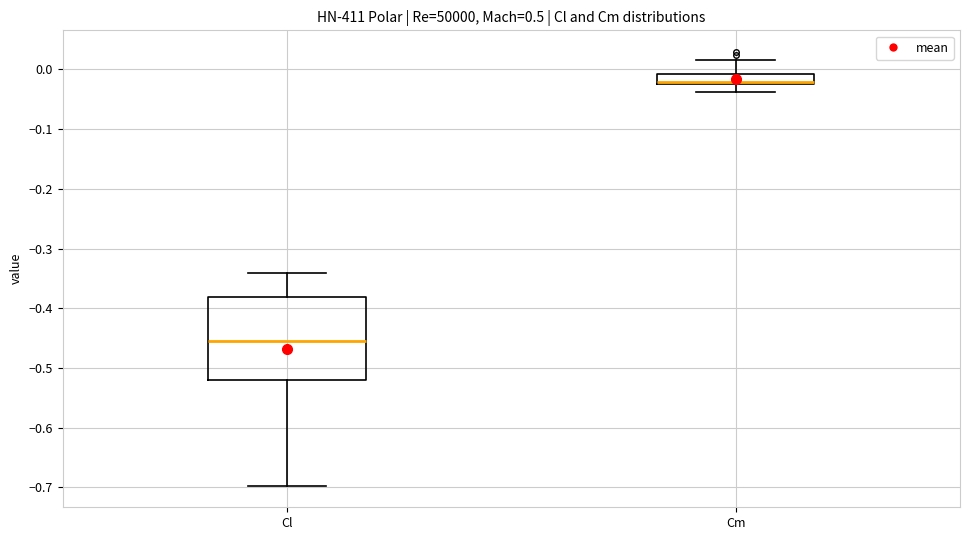

Which box is the tallest, from its lower edge to its upper edge?

Cl